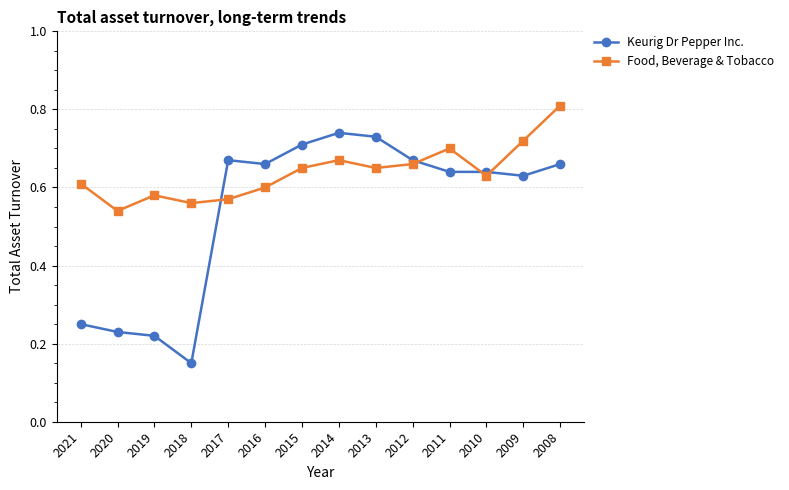

At 2016, list the series in order from largest to smallest.

Keurig Dr Pepper Inc., Food, Beverage & Tobacco